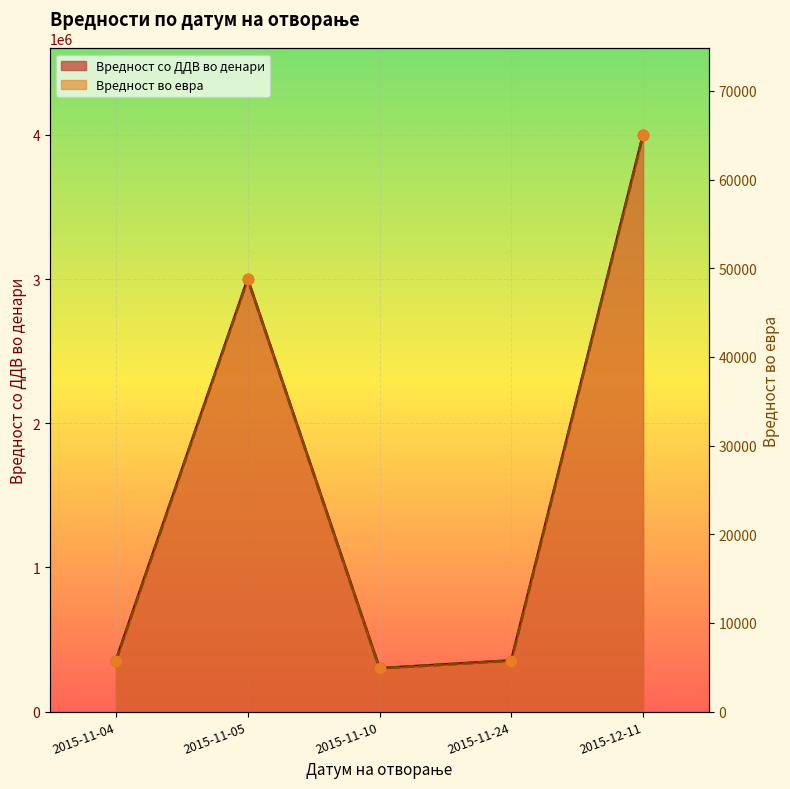

Which series reaches the maximum Y coordinate?

Вредност со ДДВ во денари